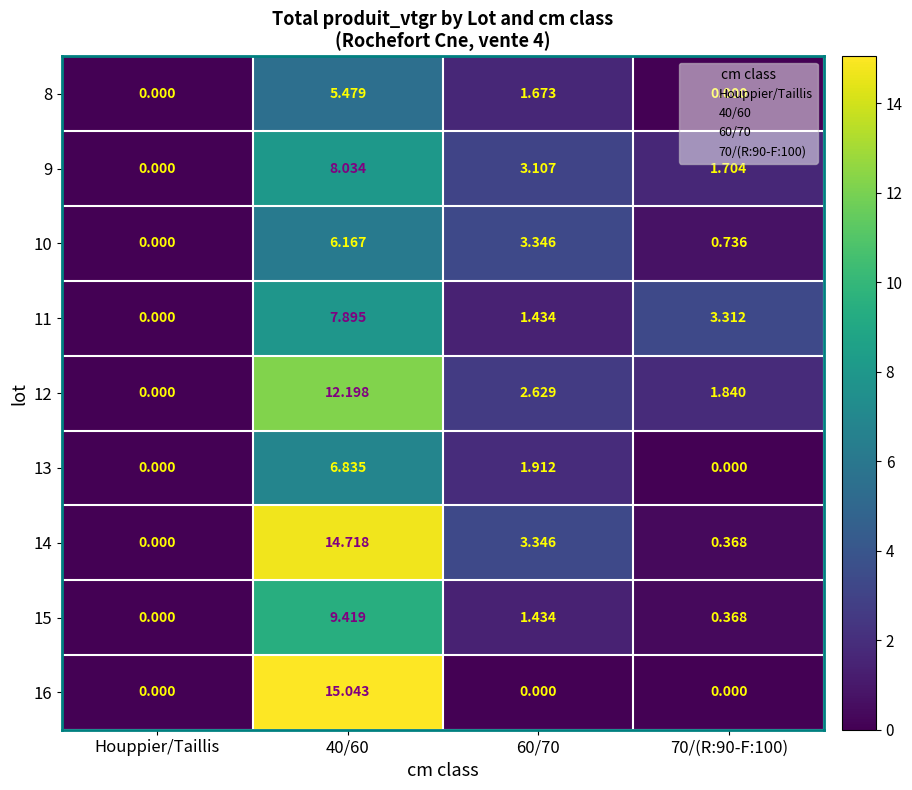

How many series are shown in this chart?

9